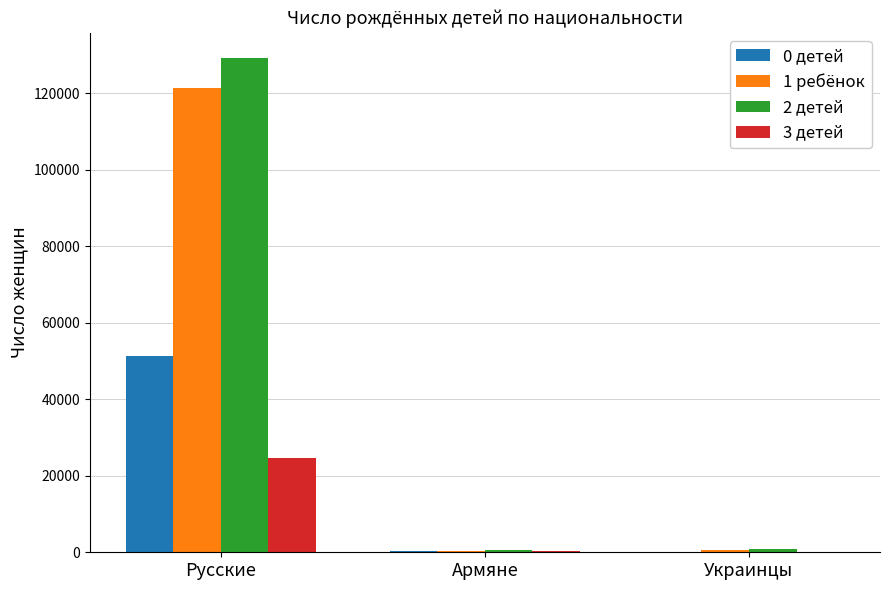

Where is 3 детей nearest to the value 12407?

Армяне